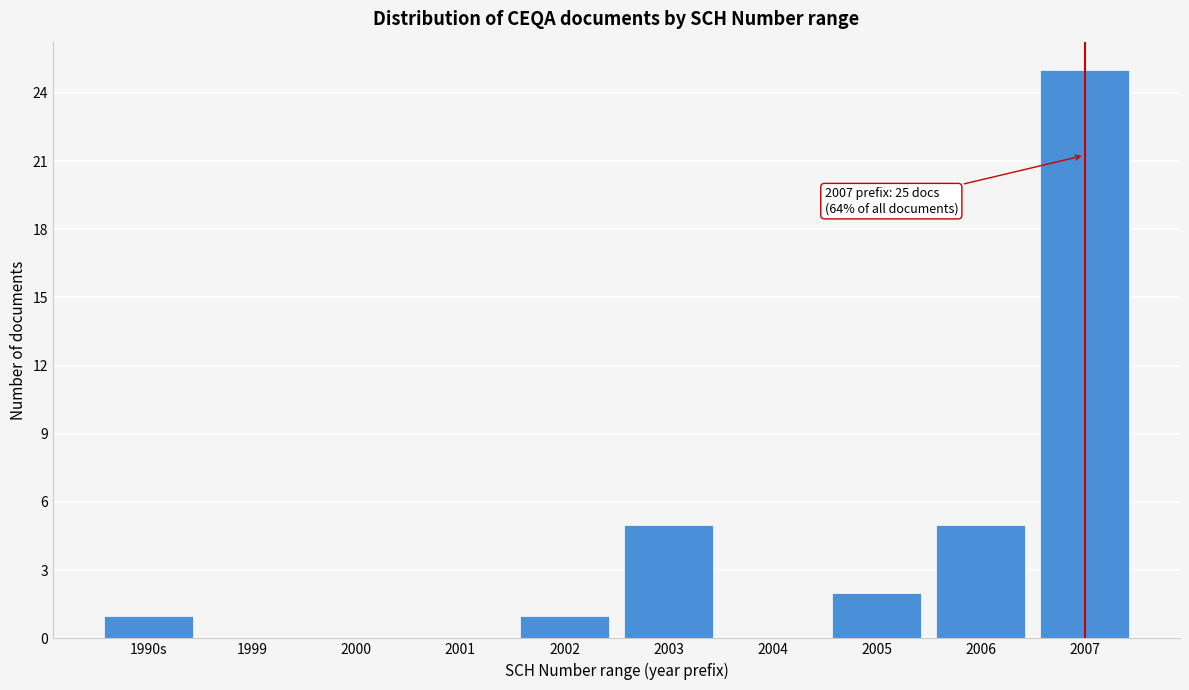

Reading left to right, what are all the values shown in this chart?

1990s=1	1999=0	2000=0	2001=0	2002=1	2003=5	2004=0	2005=2	2006=5	2007=25